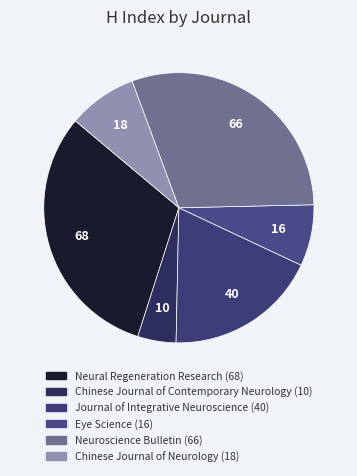

To the nearest percent, what is the difference between the largest and smallest slice percentages?

27%